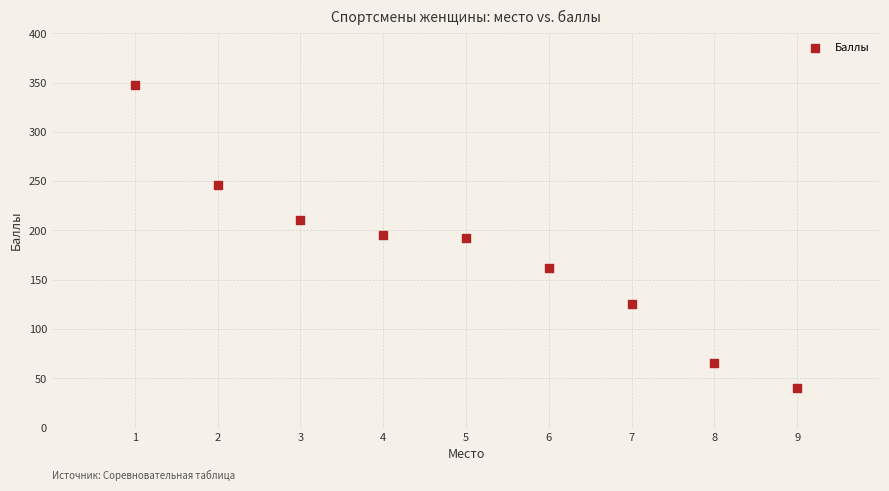

What is the range of Y values (max minus min)?

308